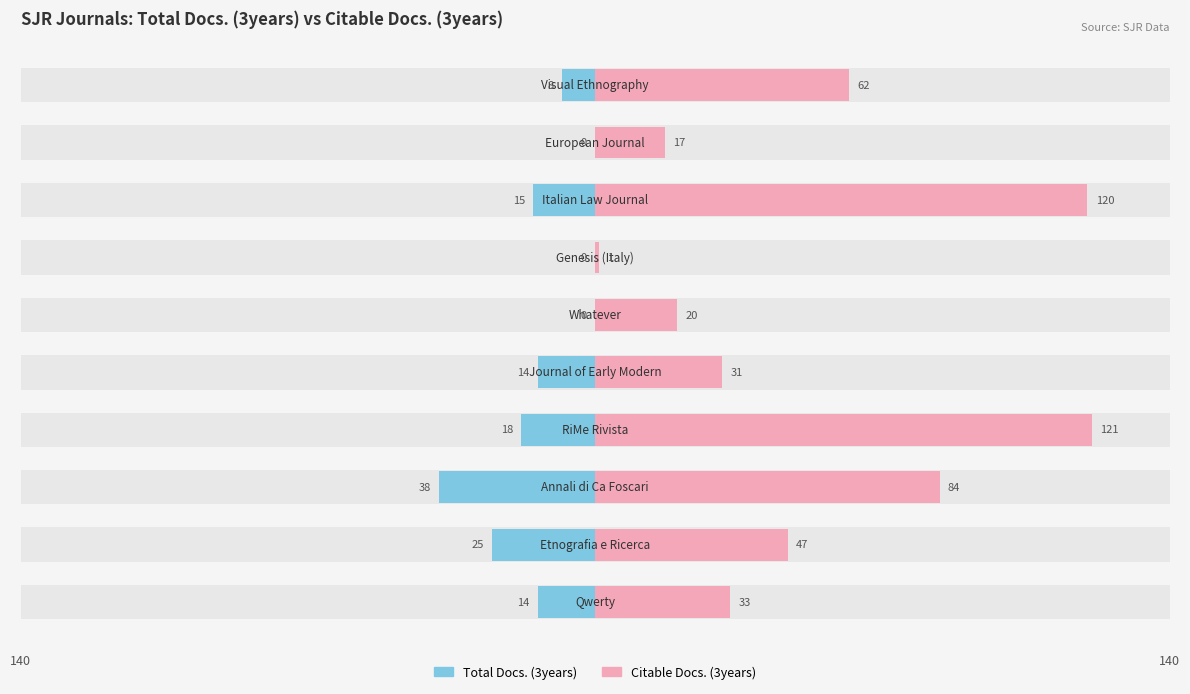

The value of Total Docs. (3years) at 7 is -5. True or false?

False